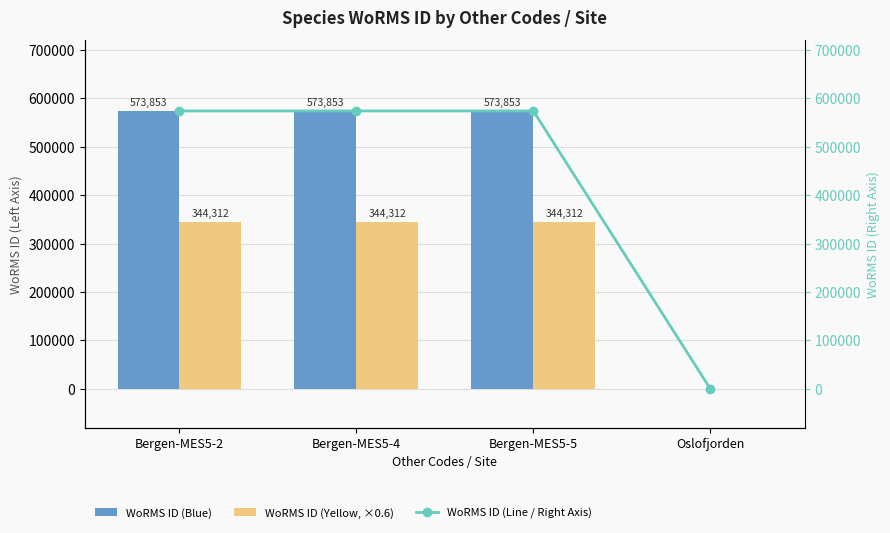

What is the spread (max minus min) of values at Bergen-MES5-2?

229541.2